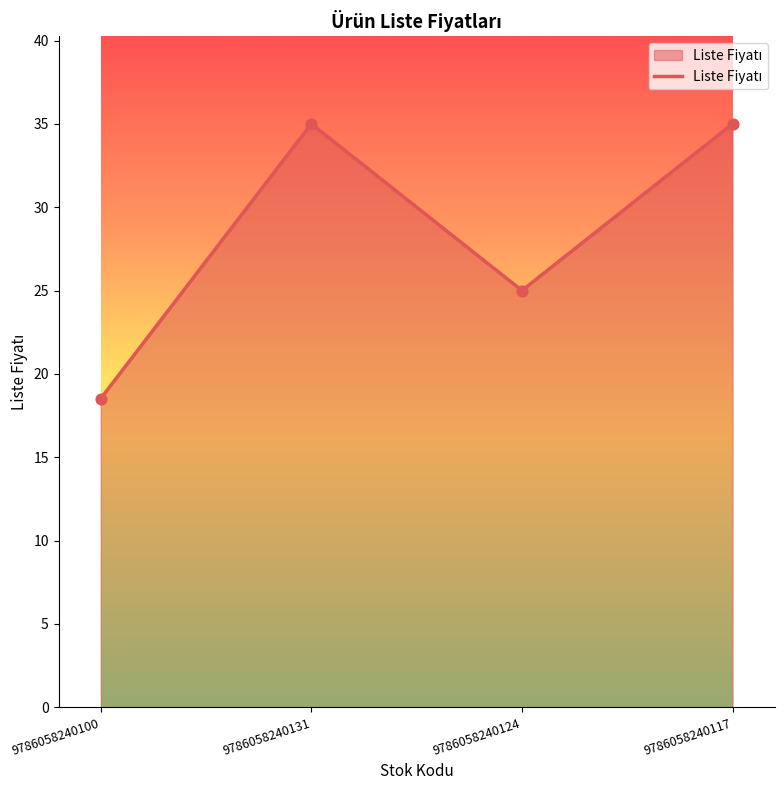

Which has a higher value, 9786058240124 or 9786058240131?

9786058240131